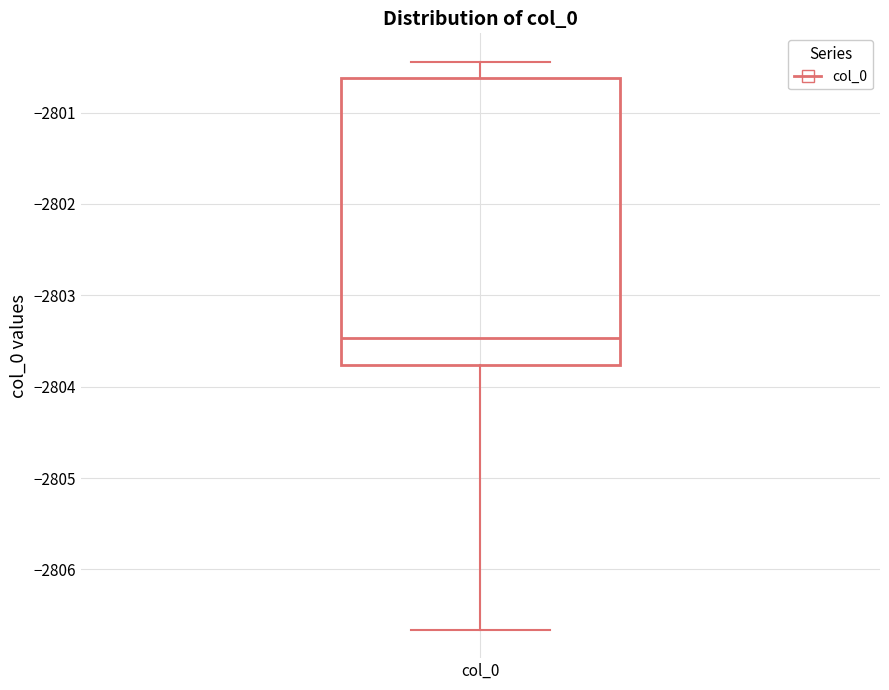

Where is the upper edge of the box for col_0 on the y-axis? The values are not printed on the chart, so give them approximately, as read against the axis.

-2800.6